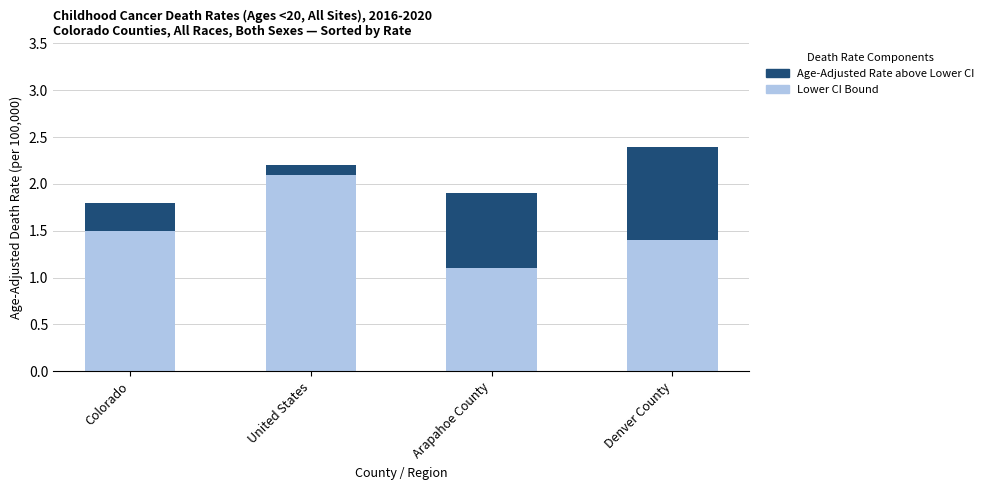

At which category is the sum across all series the highest?

Denver County